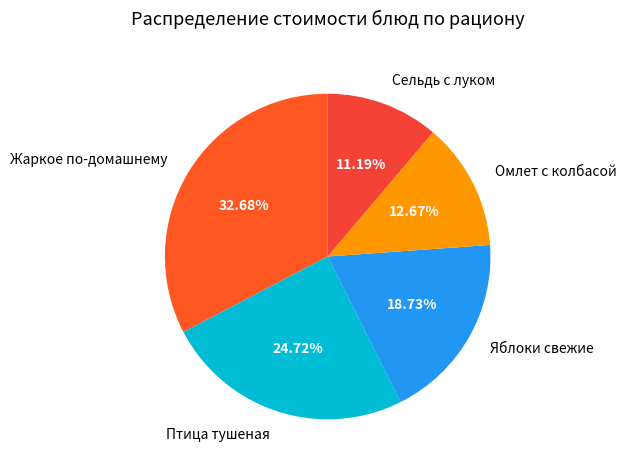

What percentage is the Жаркое по-домашнему slice, to the nearest percent?

33%